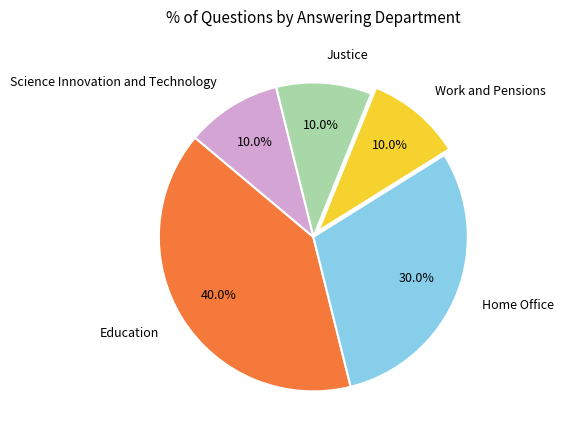

What portion of the pie excludes Education?

60.0%